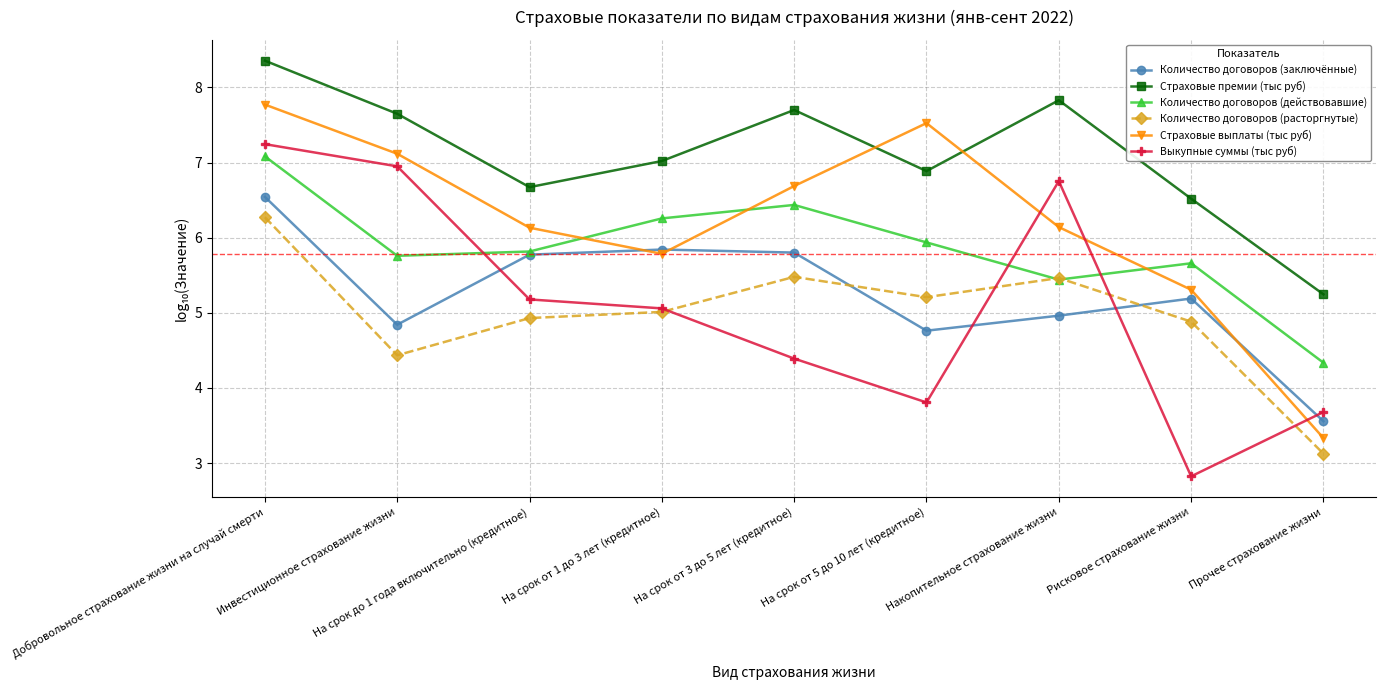

At which category does Страховые премии (тыс руб) reach its first local peak?

На срок от 3 до 5 лет (кредитное)